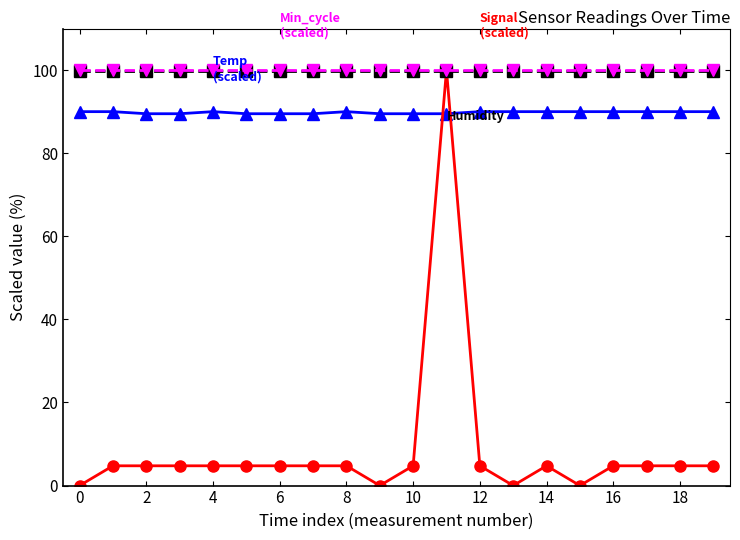

What is the maximum value shown in the chart?

100.0